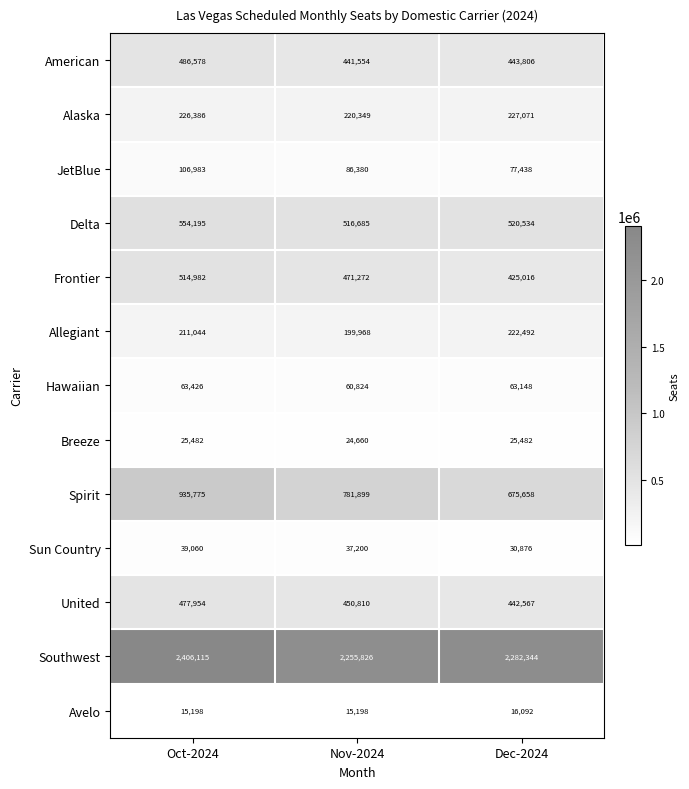

Which series changed the most between Oct-2024 and Dec-2024?

Spirit